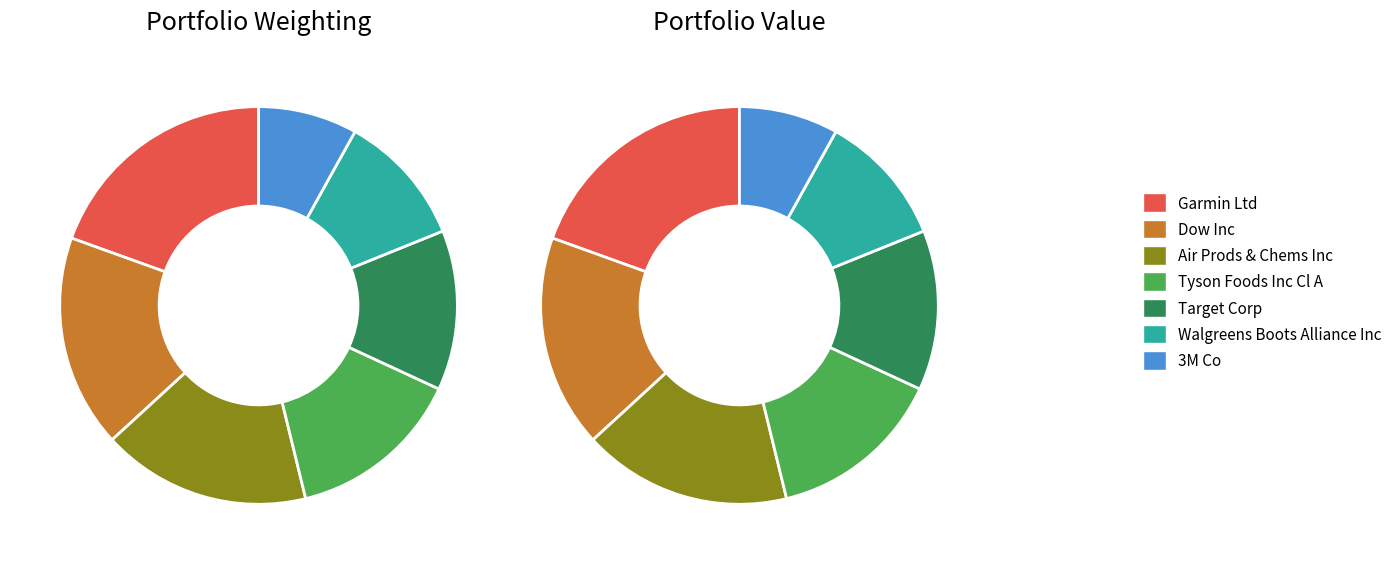

To the nearest percent, what is the difference between the Walgreens Boots Alliance Inc and Tyson Foods Inc Cl A slice percentages?

3%